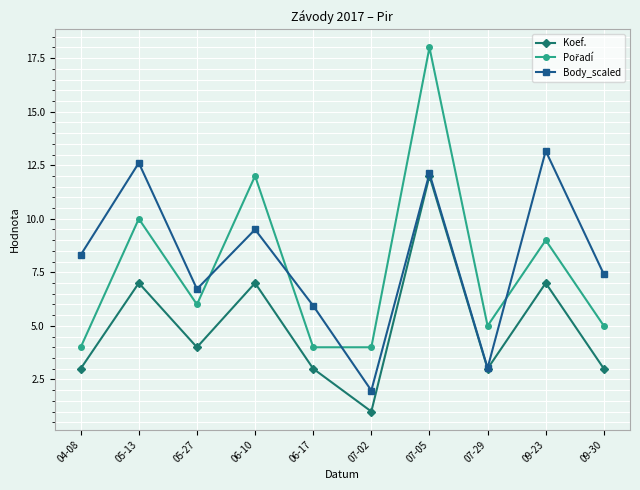

At which category is the sum across all series the highest?

07-05